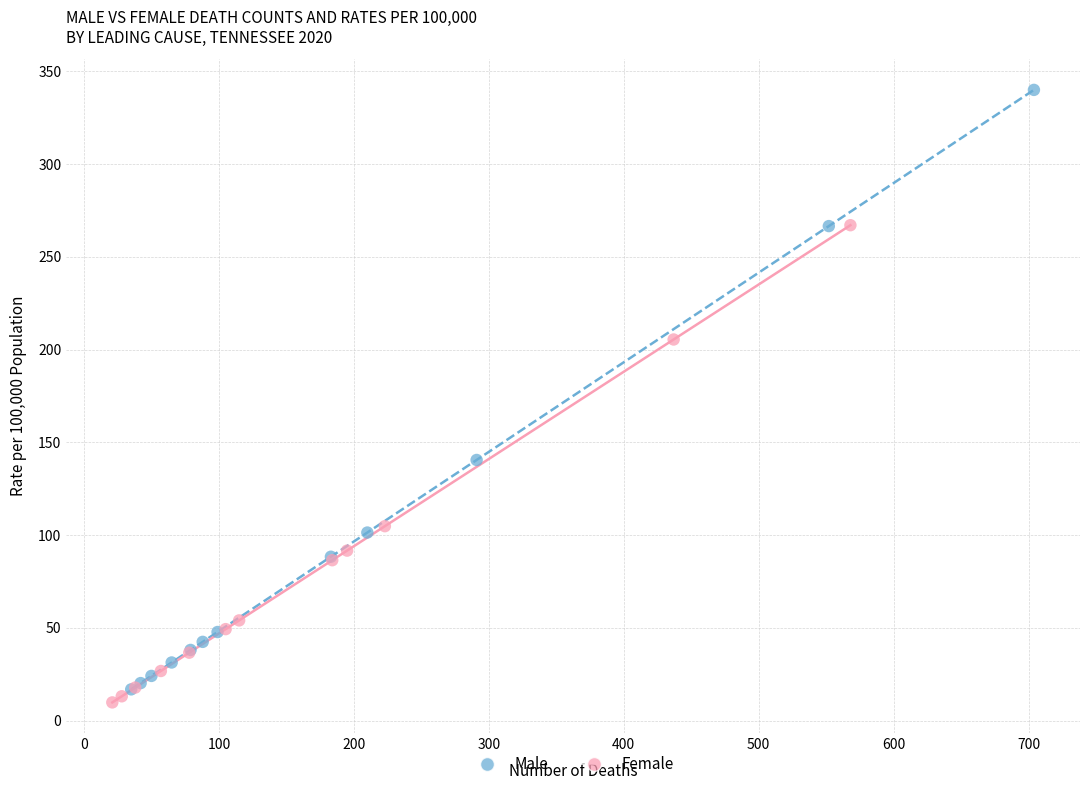

What are all the series names shown in the legend?

Male, Female